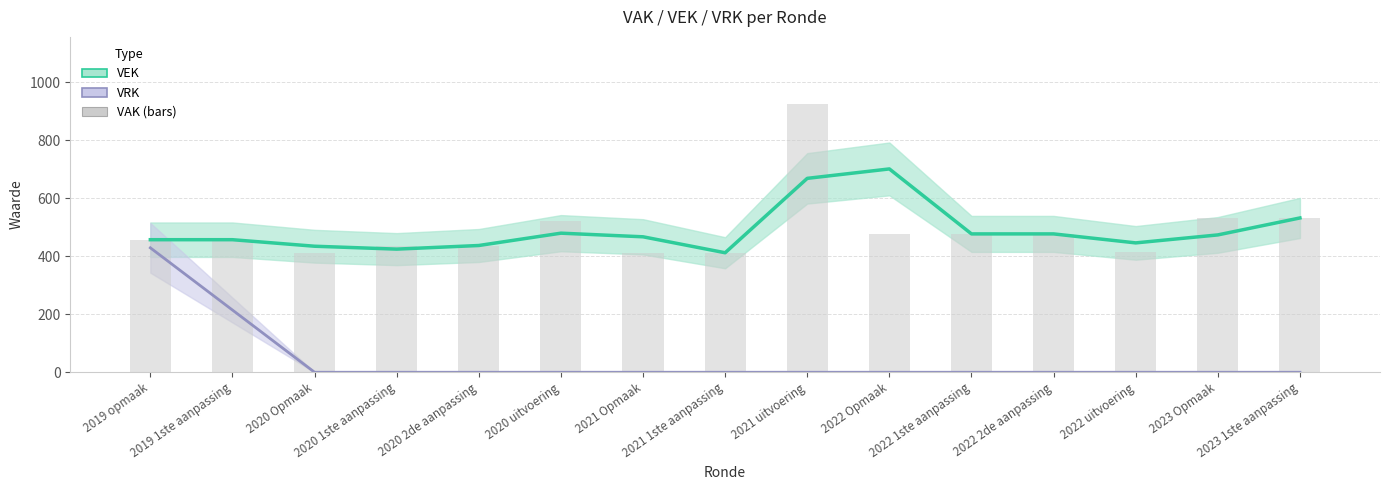

What is the sum of the values at 2020 uitvoering and 2020 Opmaak?

934